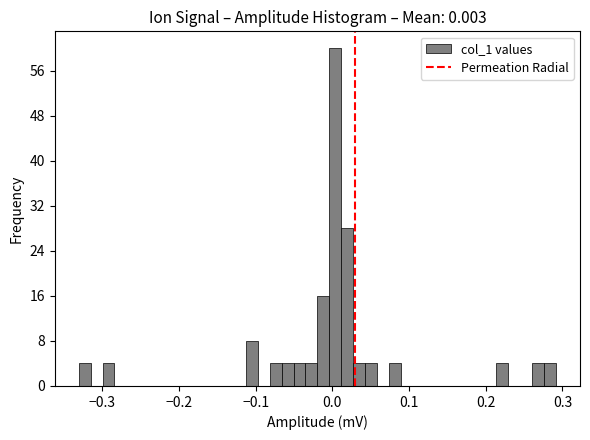

Around what value on the x-axis is the tallest bar? Give the approximate position of its centre, as read against the axis.

0.00